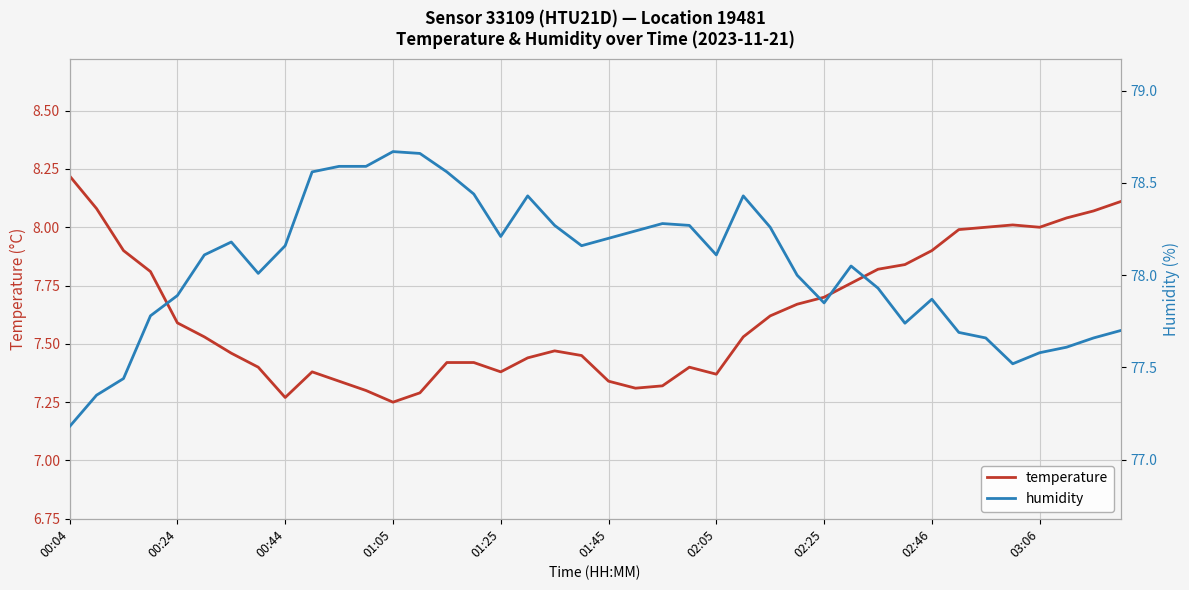

Is this an area chart (filled region under the line)?

No